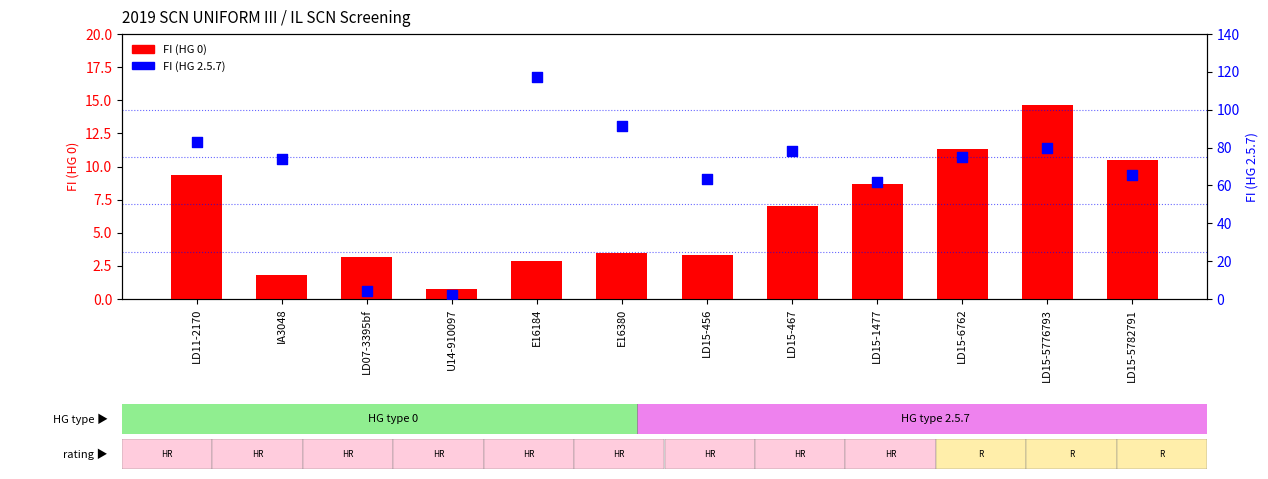

Which series has the largest total across all categories?

FI (HG 2.5.7)